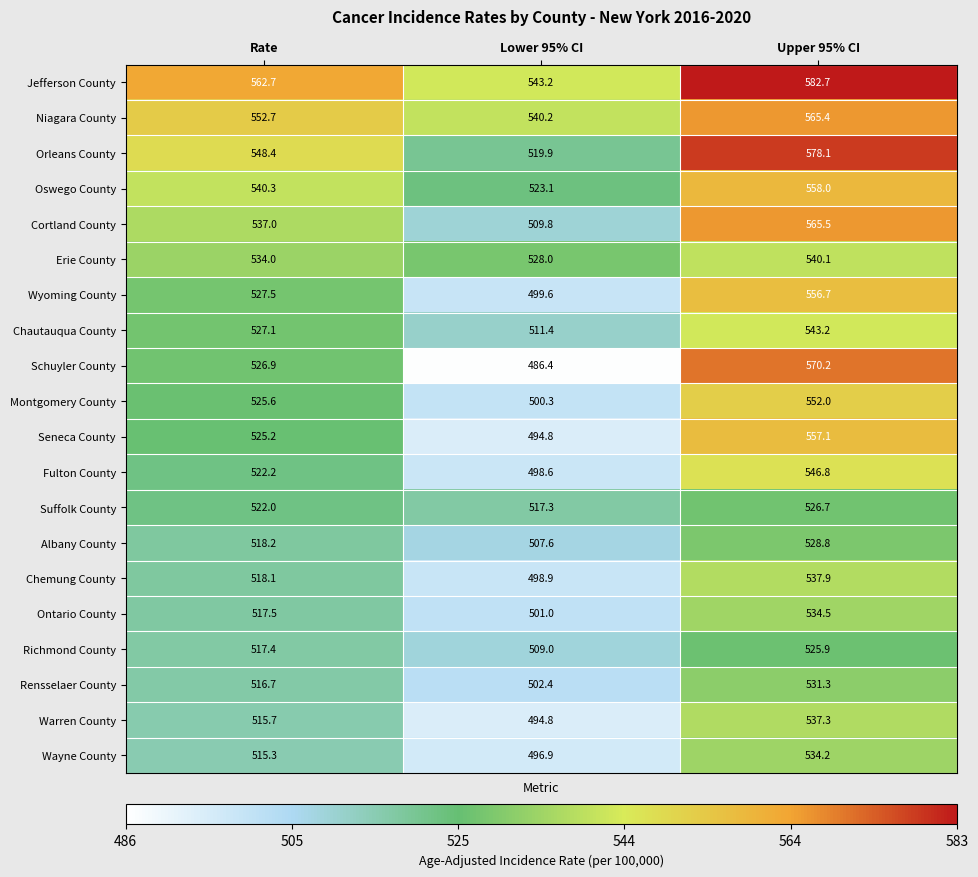

What is the maximum value shown in the chart?

582.7